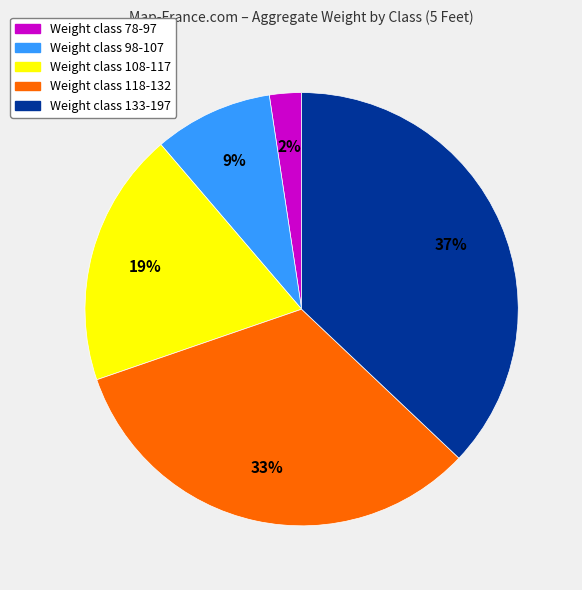

To the nearest percent, what is the average slice percentage?

20%